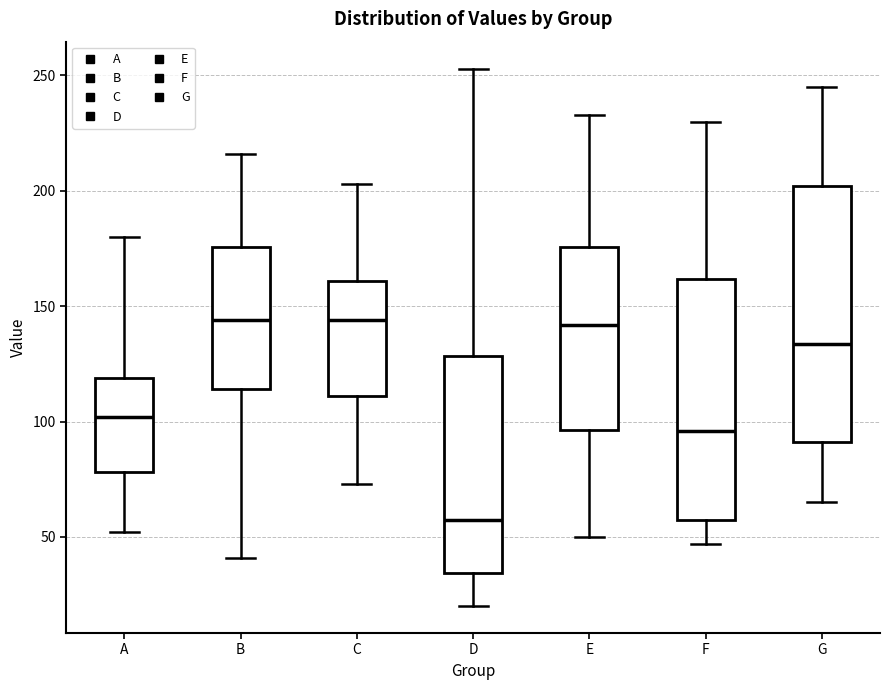

Reading left to right, transcribe this box plot: for each box, give where its median line is, the range the box spans, and where its two whiskers end, as read against the y-axis. The values are not printed on the chart, so give them approximately, as read against the axis.

A: median 100, box 80 to 120, whiskers 50 to 180
B: median 145, box 115 to 175, whiskers 40 to 215
C: median 145, box 110 to 160, whiskers 75 to 205
D: median 60, box 35 to 130, whiskers 20 to 255
E: median 140, box 95 to 175, whiskers 50 to 235
F: median 95, box 55 to 160, whiskers 45 to 230
G: median 135, box 90 to 200, whiskers 65 to 245